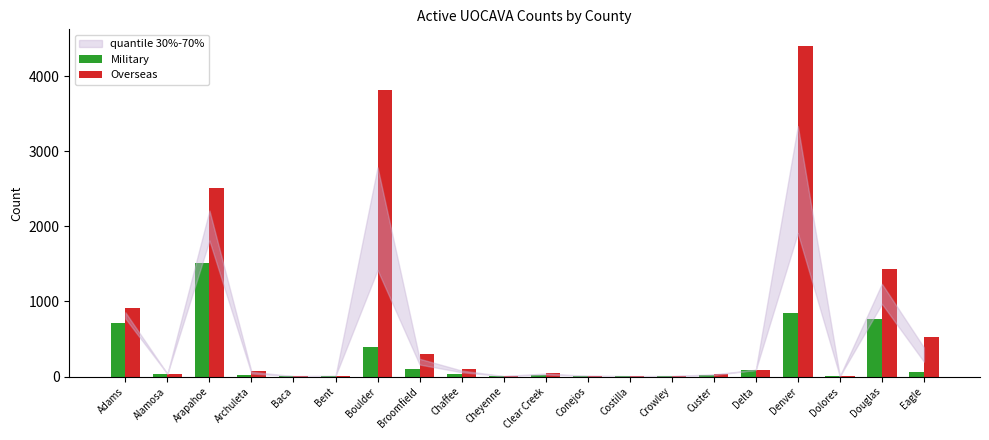

What is the difference between the Military values at Eagle and Costilla?

51